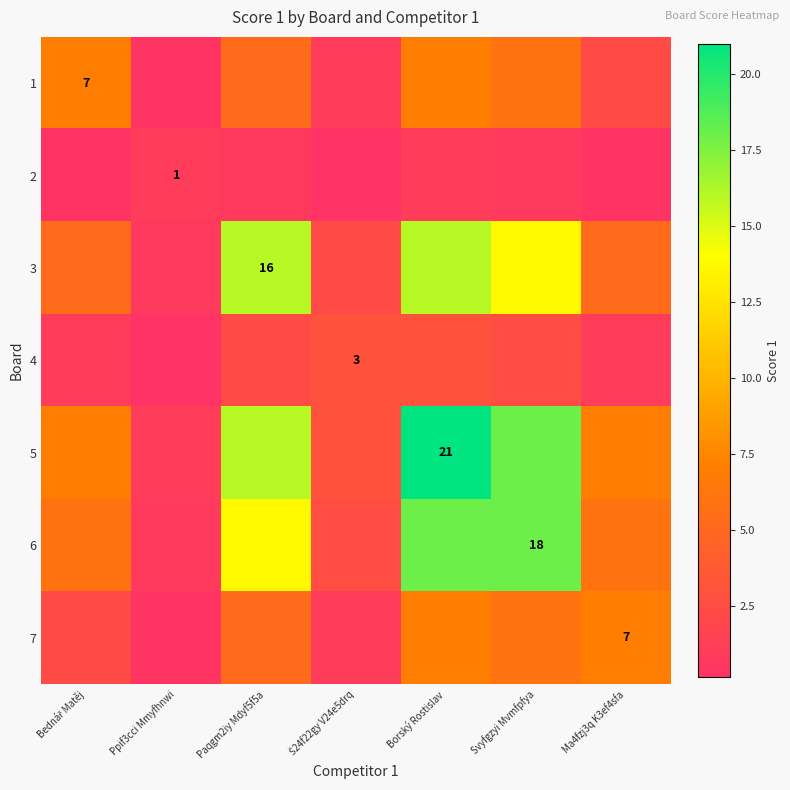

How many 5 values are between 3 and 18?

5